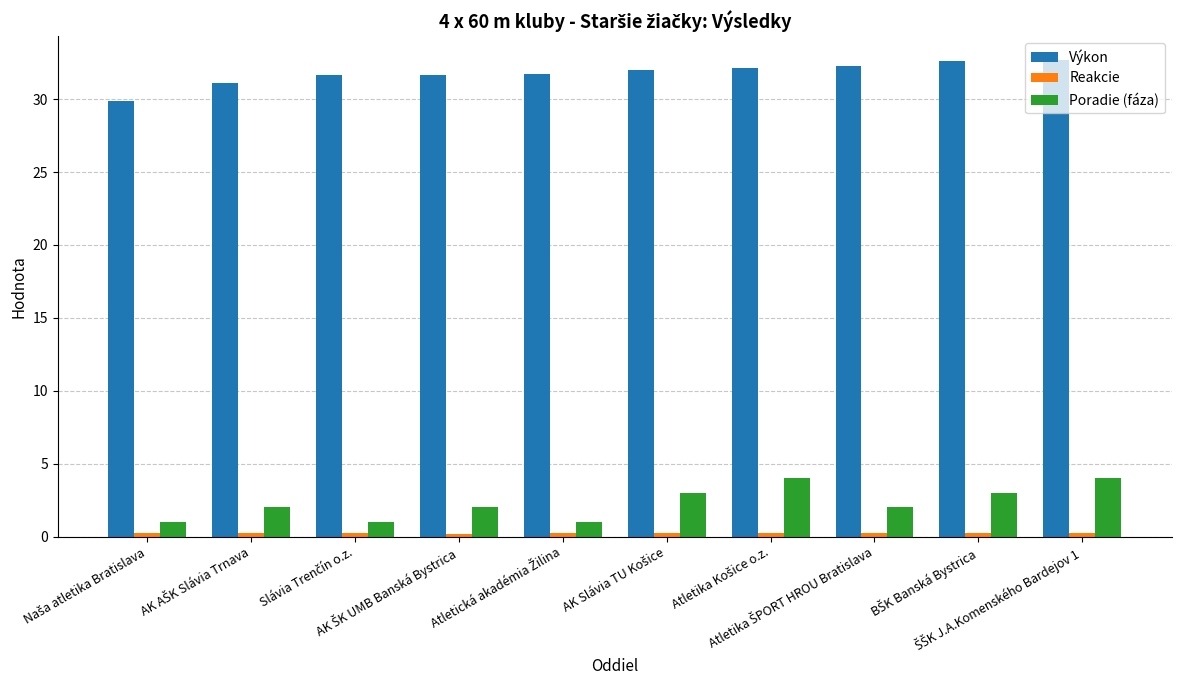

Which series has the largest total across all categories?

Výkon